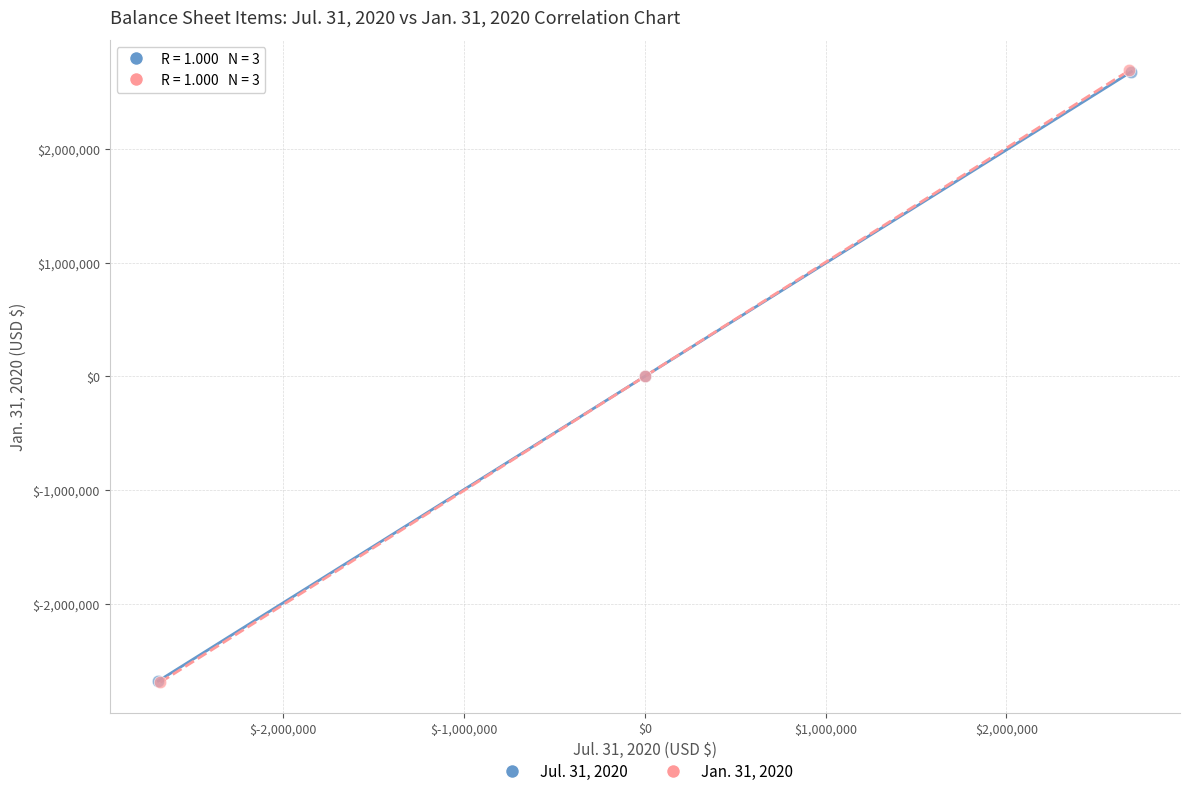

Which series has the largest Y range (max minus min)?

Jan. 31, 2020